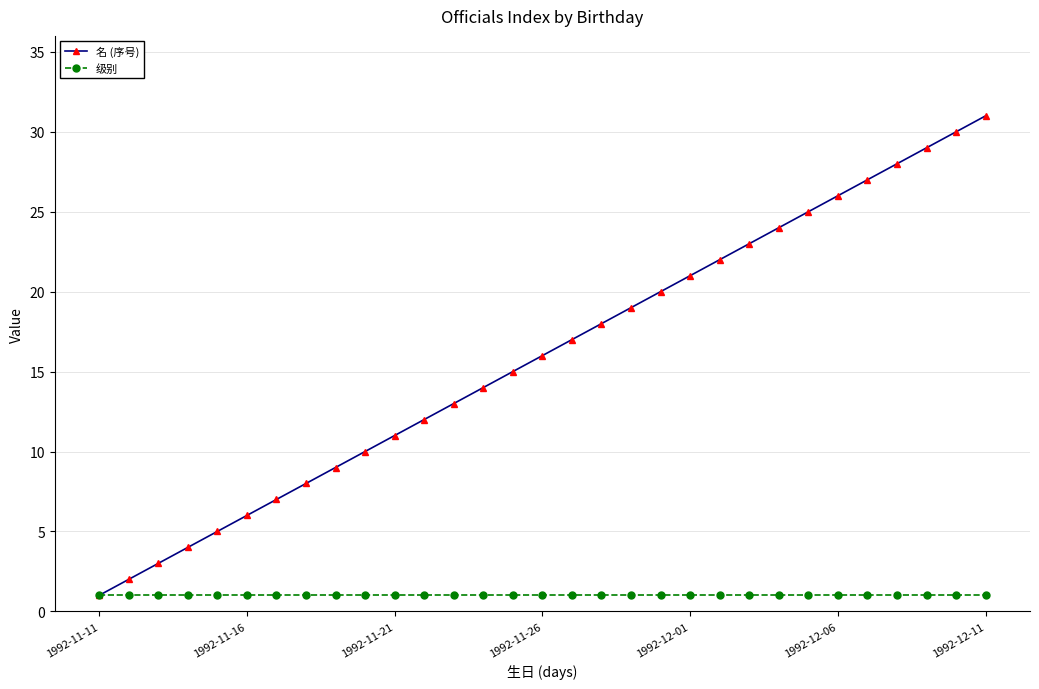

What is the sum of all 名 (序号) values?

496